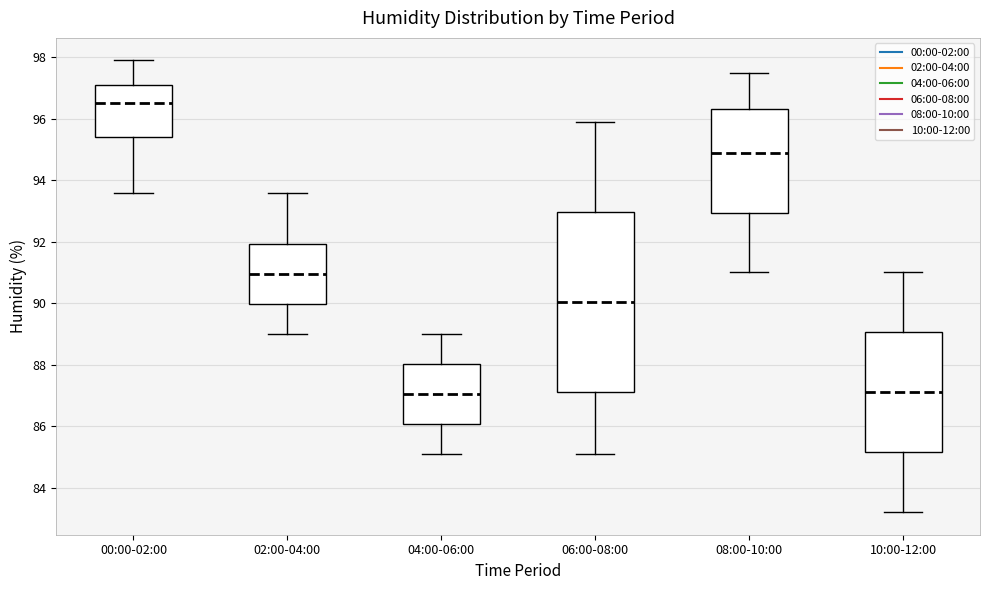

Reading left to right, transcribe this box plot: for each box, give where its median line is, the range the box spans, and where its two whiskers end, as read against the y-axis. The values are not printed on the chart, so give them approximately, as read against the axis.

00:00-02:00: median 96.6, box 95.4 to 97.2, whiskers 93.6 to 98.0
02:00-04:00: median 91.0, box 90.0 to 92.0, whiskers 89.0 to 93.6
04:00-06:00: median 87.0, box 86.0 to 88.0, whiskers 85.2 to 89.0
06:00-08:00: median 90.0, box 87.2 to 93.0, whiskers 85.2 to 96.0
08:00-10:00: median 95.0, box 93.0 to 96.4, whiskers 91.0 to 97.6
10:00-12:00: median 87.2, box 85.2 to 89.0, whiskers 83.2 to 91.0